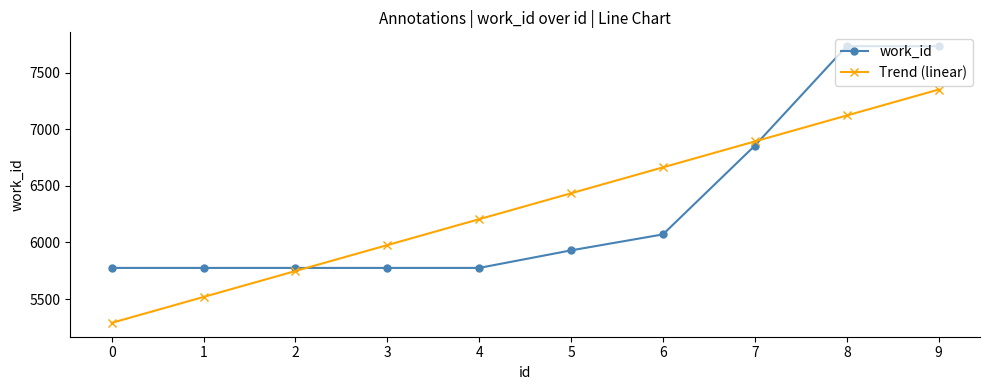

What is the minimum value shown in the chart?

5289.6